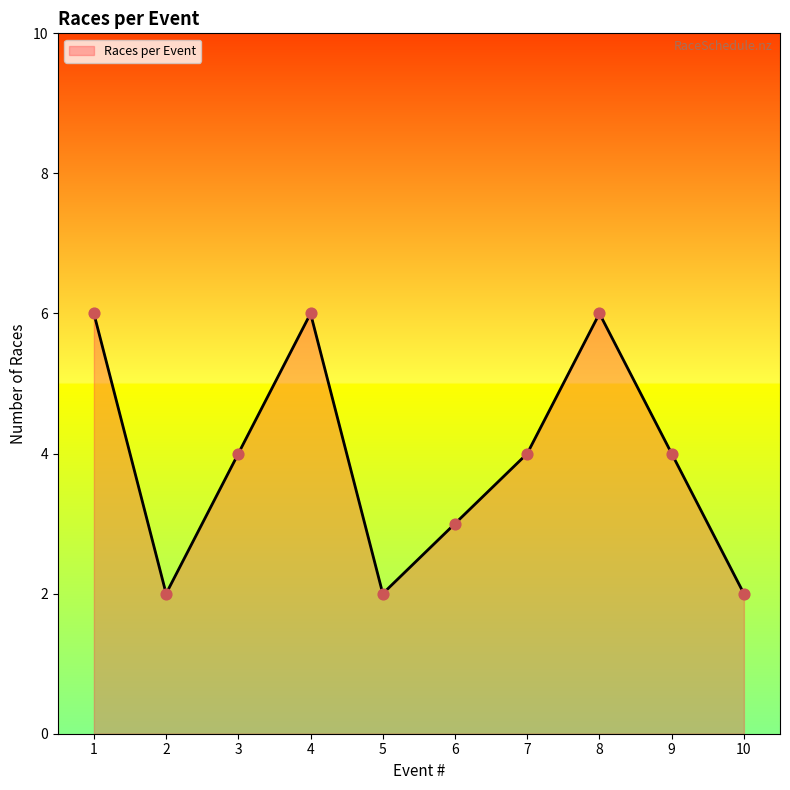

Approximately how many times larger is the value at 5 compared to 2?

1.0